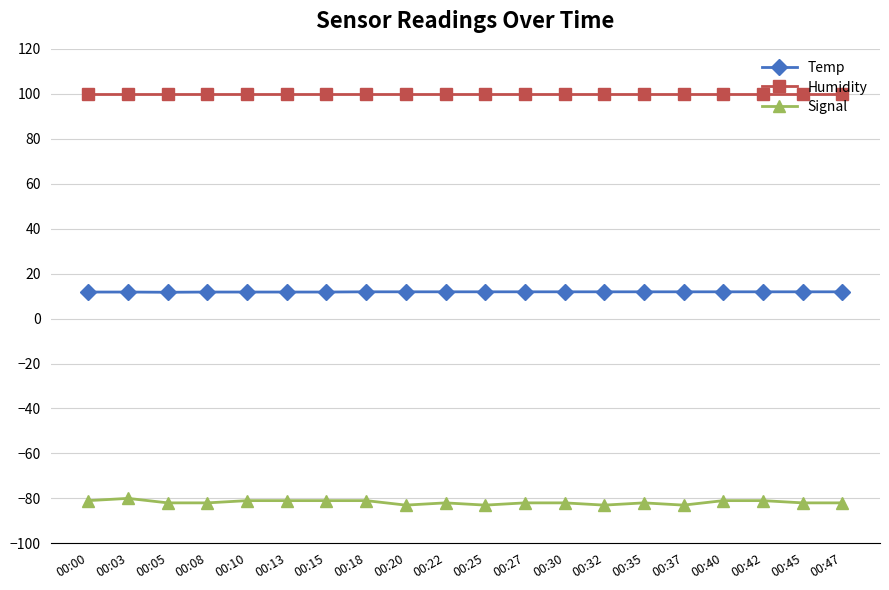

What is the greatest value displayed?

99.9